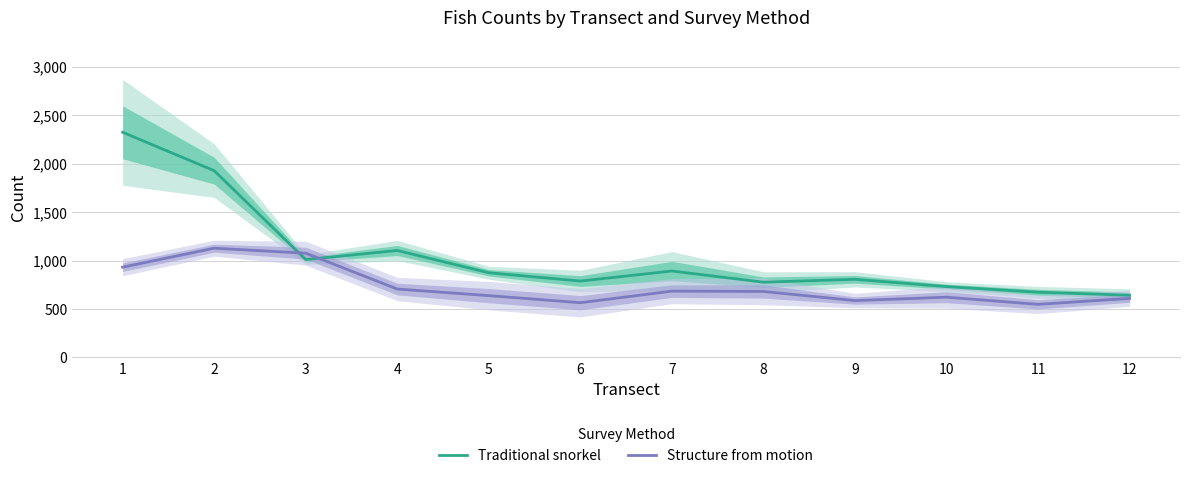

In Structure from motion, how many points are higher than both neighbors (excluding endpoints)?

3